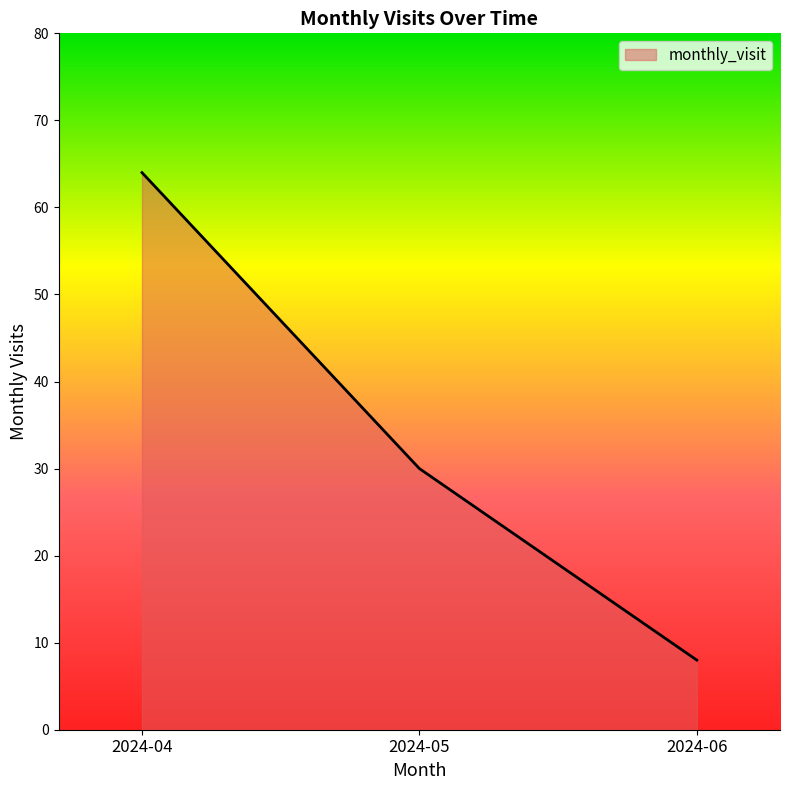

How many values are below 30?

1